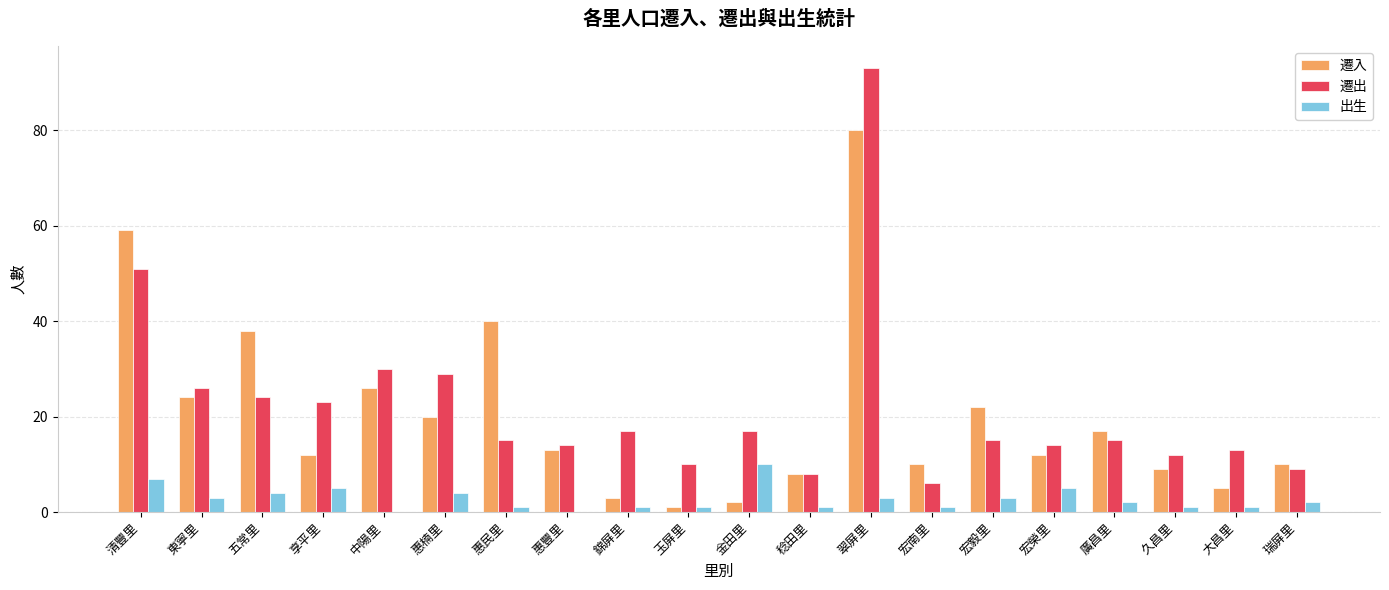

How many 出生 values are between 1 and 4?

14